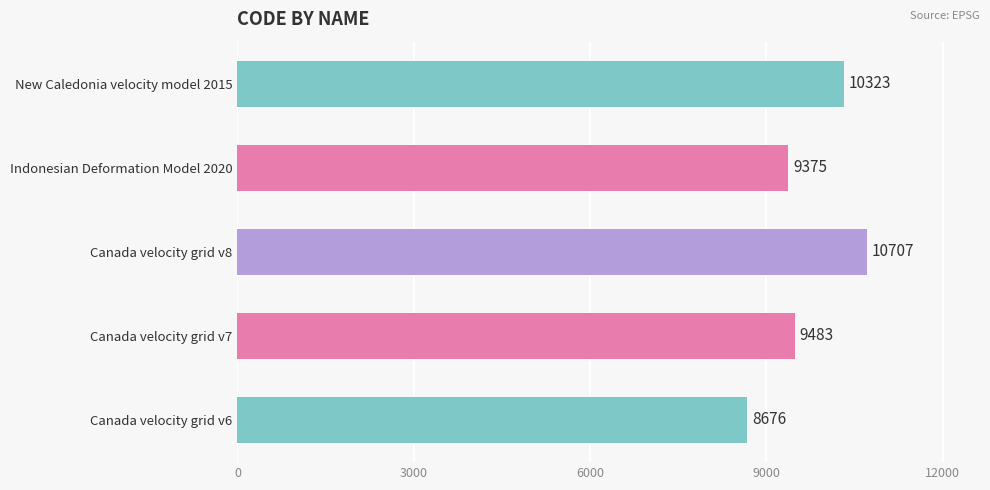

What is the smallest value displayed?

8676